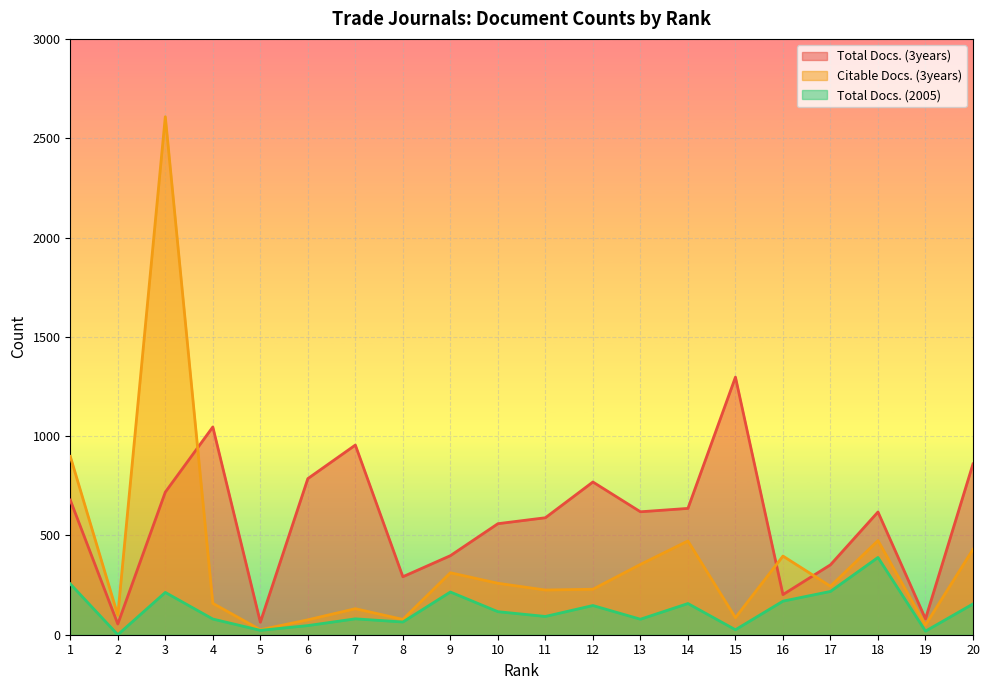

How many series are shown in this chart?

3